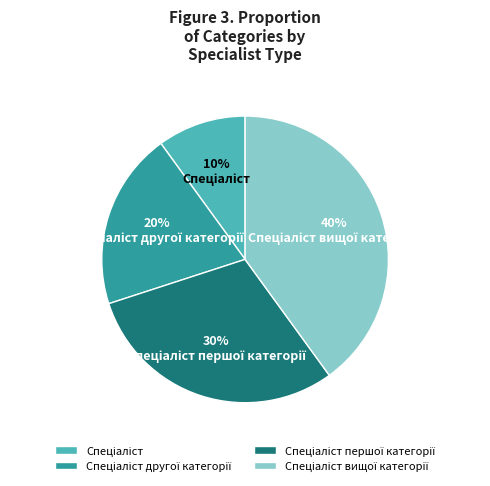

To the nearest percent, what is the difference between the largest and smallest slice percentages?

30%